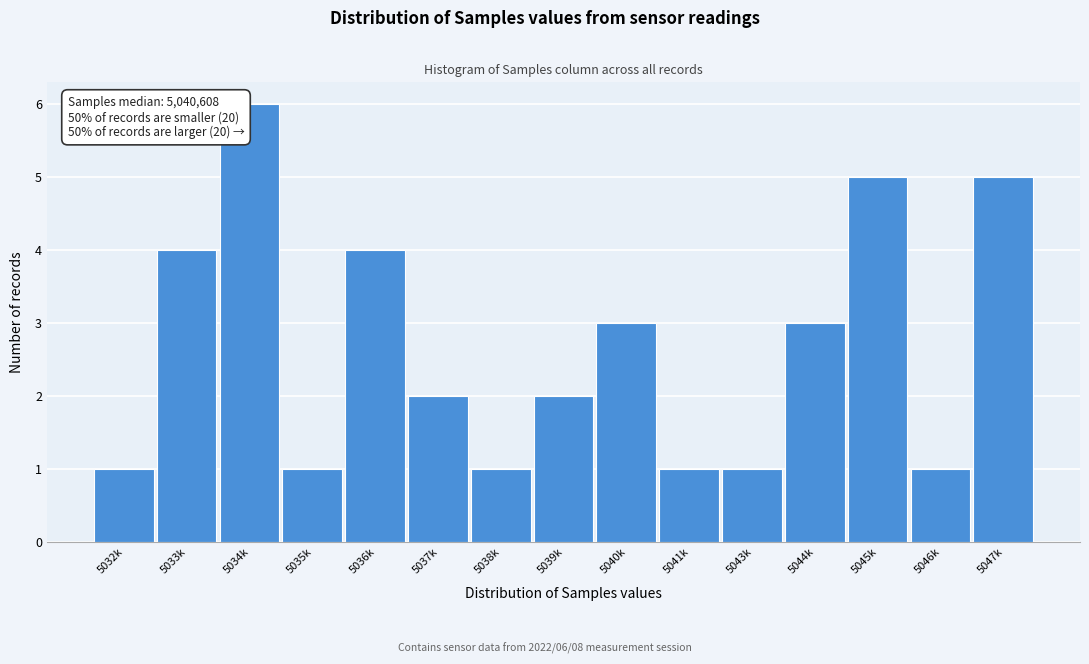

Reading right to left, list all the values displayed in this chart.

5047k=5	5046k=1	5045k=5	5044k=3	5043k=1	5041k=1	5040k=3	5039k=2	5038k=1	5037k=2	5036k=4	5035k=1	5034k=6	5033k=4	5032k=1